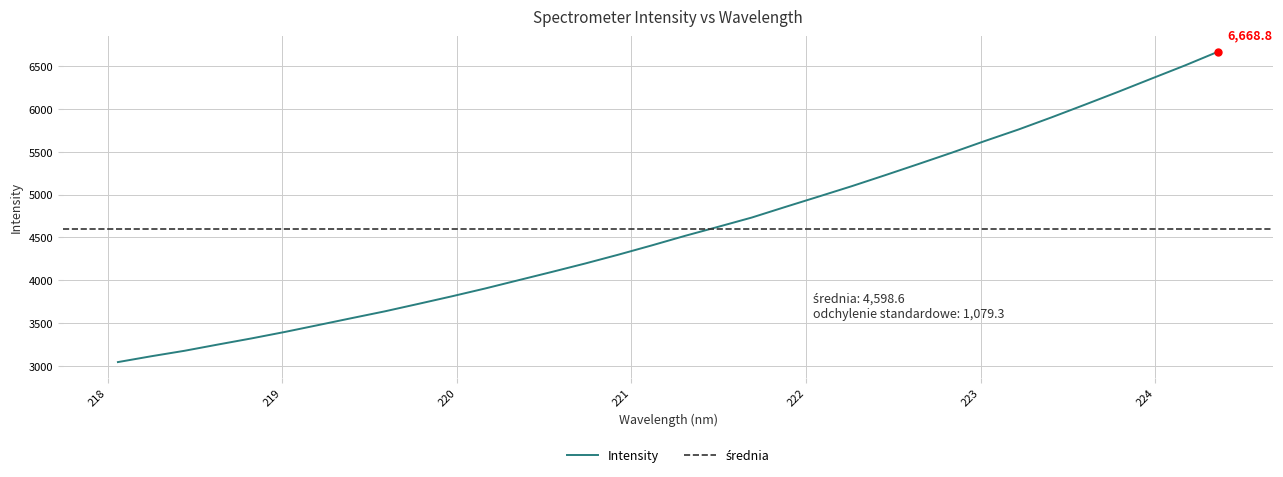

What is the greatest value displayed?

6668.8